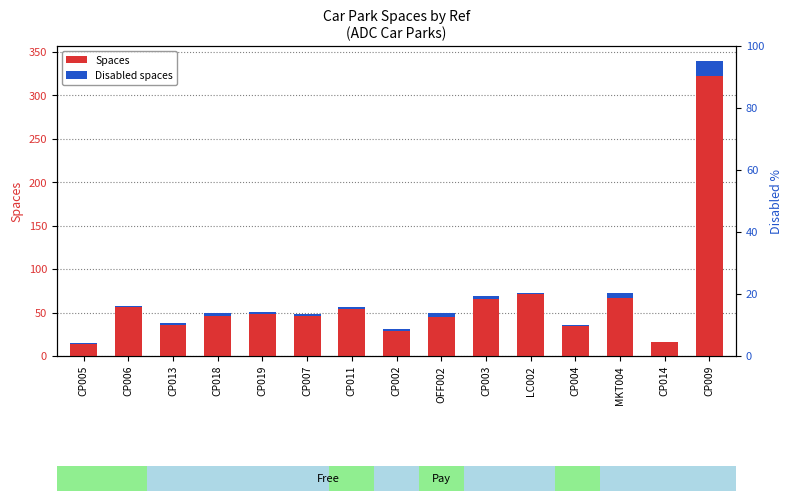

Reading left to right, list all the values displayed in this chart.

Spaces: CP005=14	CP006=56	CP013=36	CP018=46	CP019=48	CP007=46	CP011=54	CP002=29	OFF002=45	CP003=66	LC002=71	CP004=34	MKT004=67	CP014=16	CP009=322
Disabled spaces: CP005=1	CP006=2	CP013=2	CP018=4	CP019=3	CP007=2	CP011=3	CP002=2	OFF002=4	CP003=3	LC002=2	CP004=2	MKT004=6	CP014=0	CP009=18